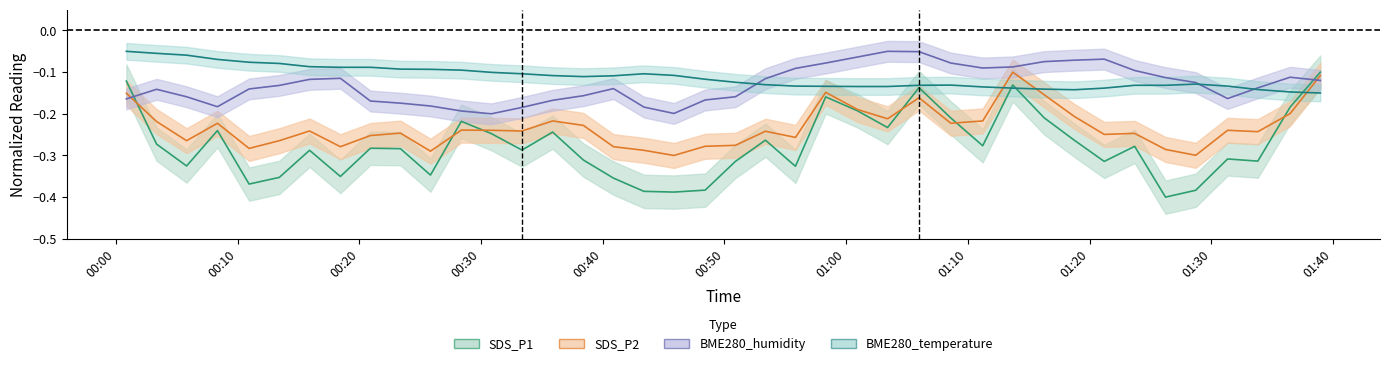

Which series has the largest range (max minus min)?

SDS_P1